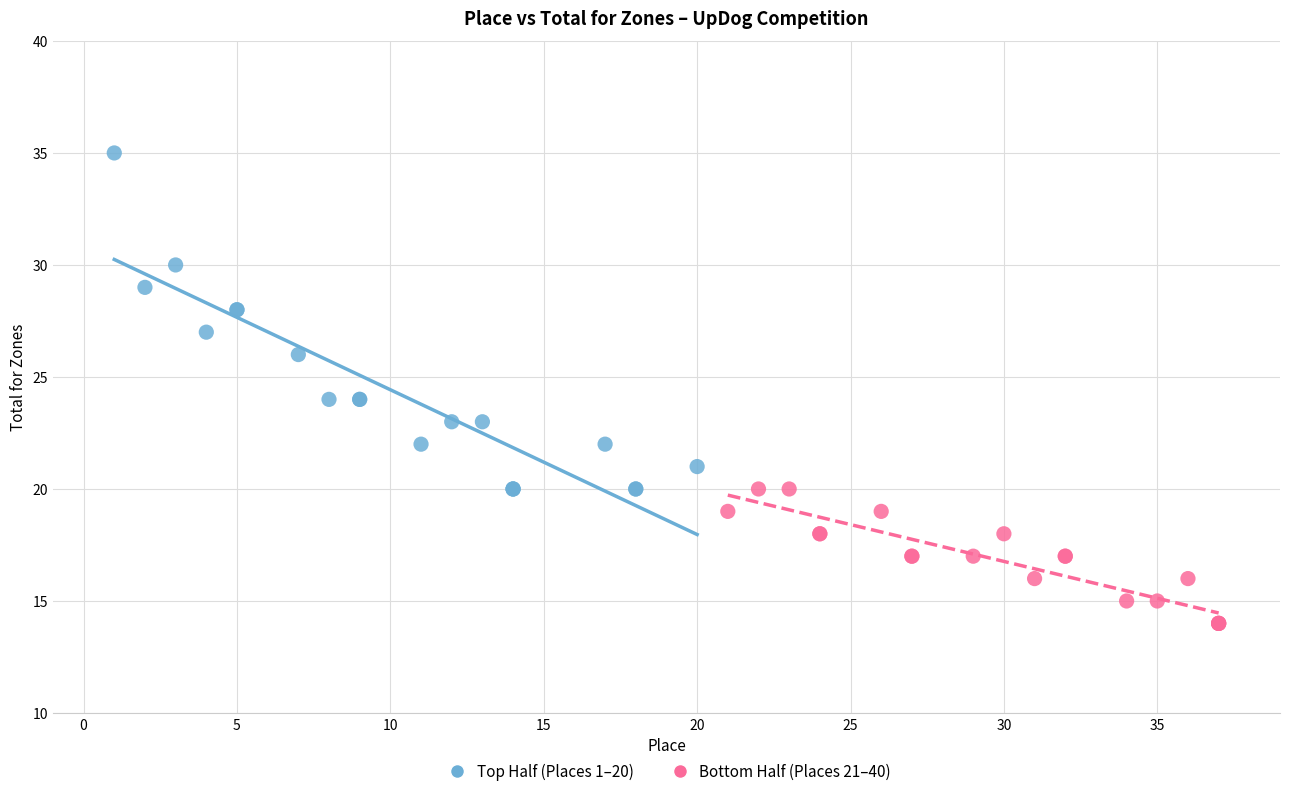

Which series reaches the maximum Y coordinate?

Top Half (Places 1–20)